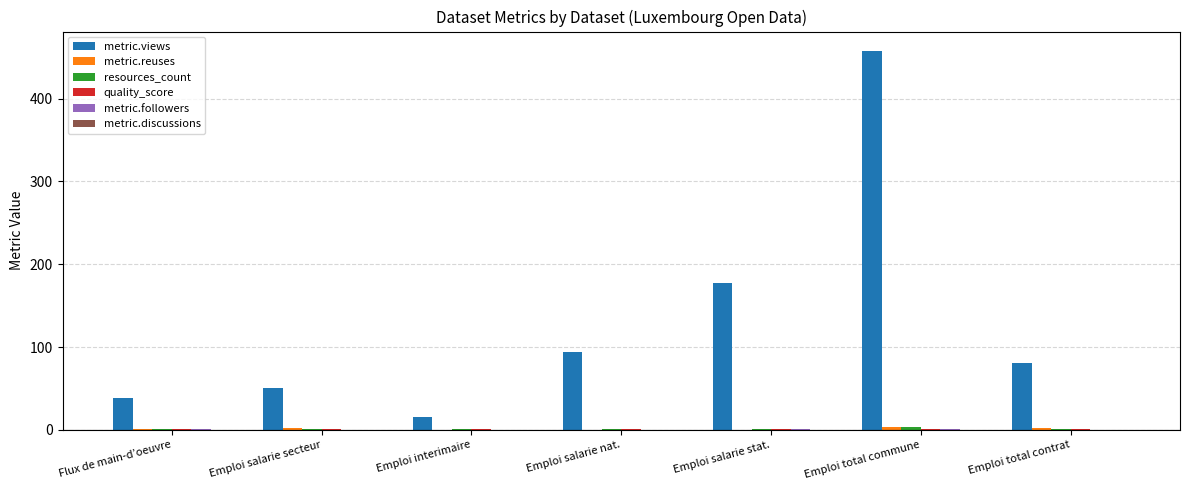

Between Emploi salarie secteur and Emploi salarie nat., which series saw the biggest shift?

metric.views